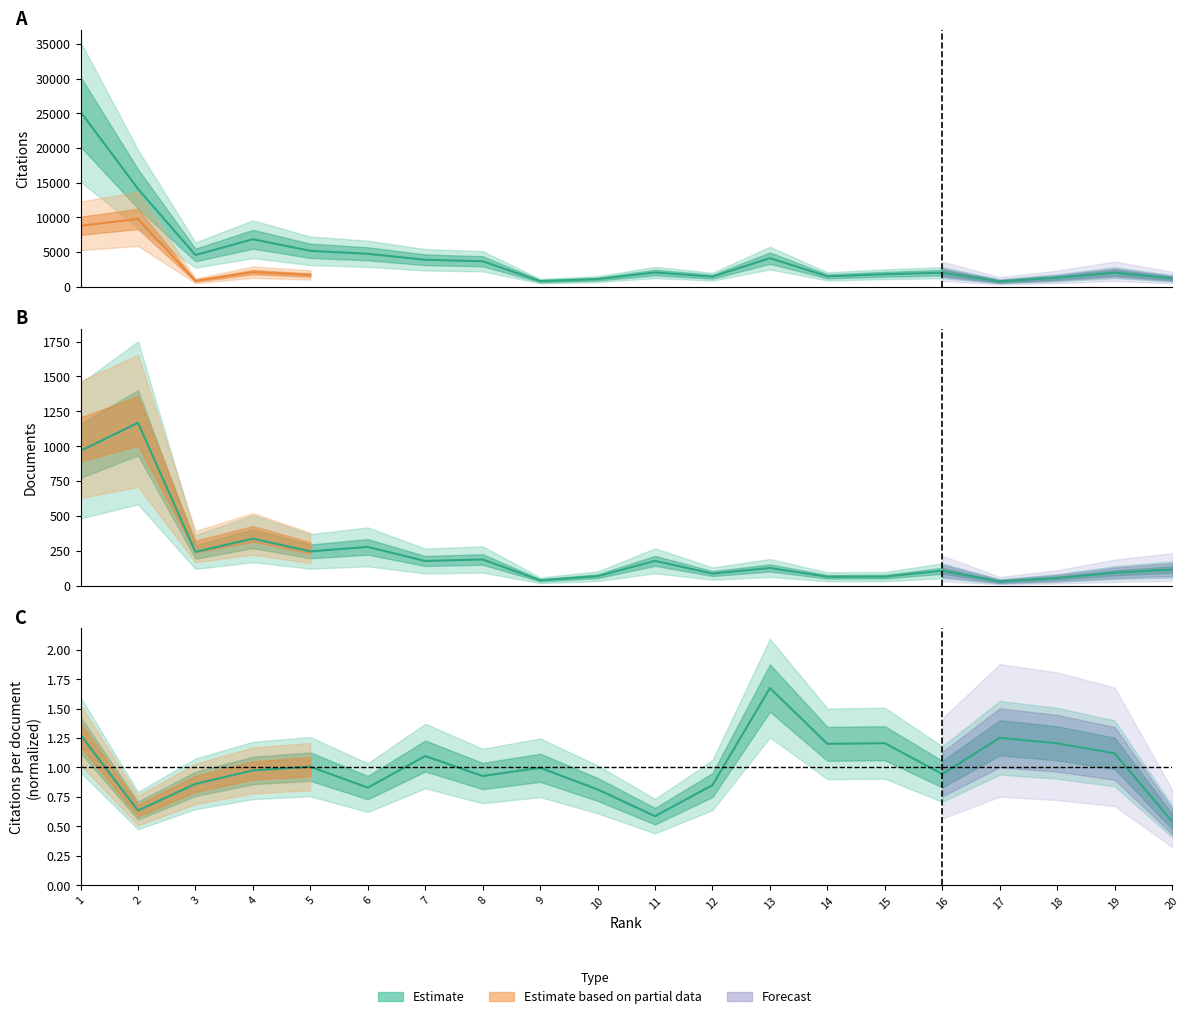

Which series has the widest spread of values?

Citations